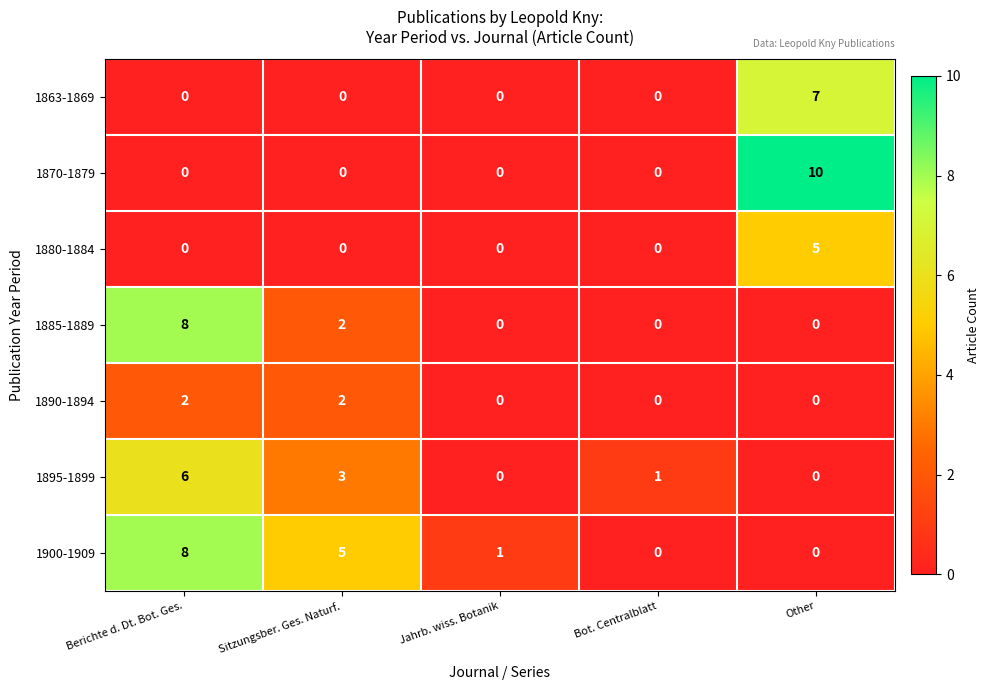

What is the difference between the maximum and second lowest values in the 1900-1909 series?

8